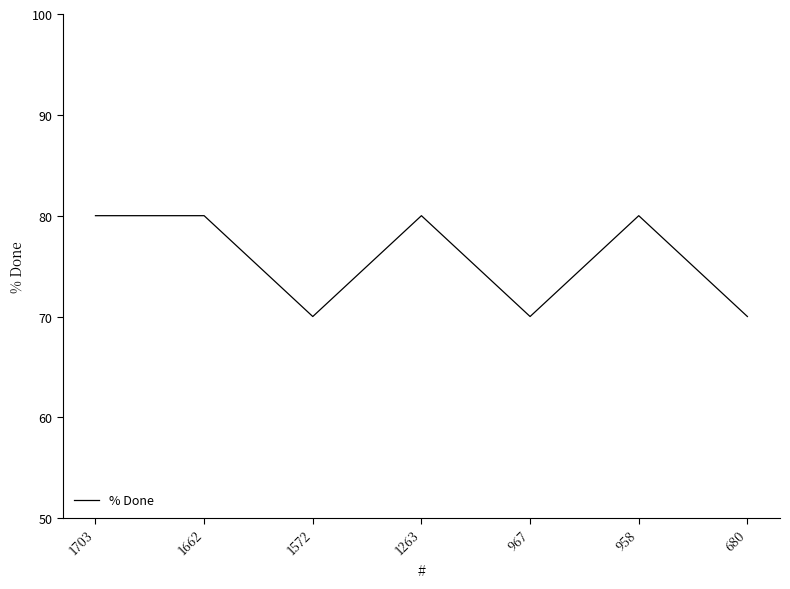

True or false: there are more than 1 points higher than both neighbors.

True